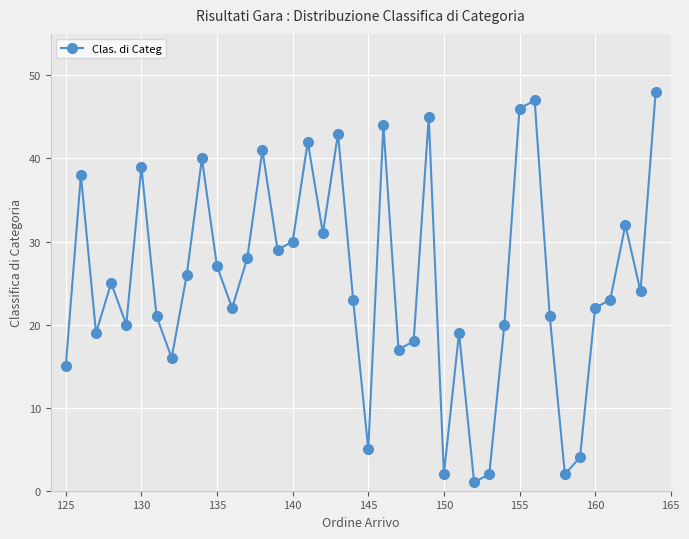

What is the sum of all values?

1017